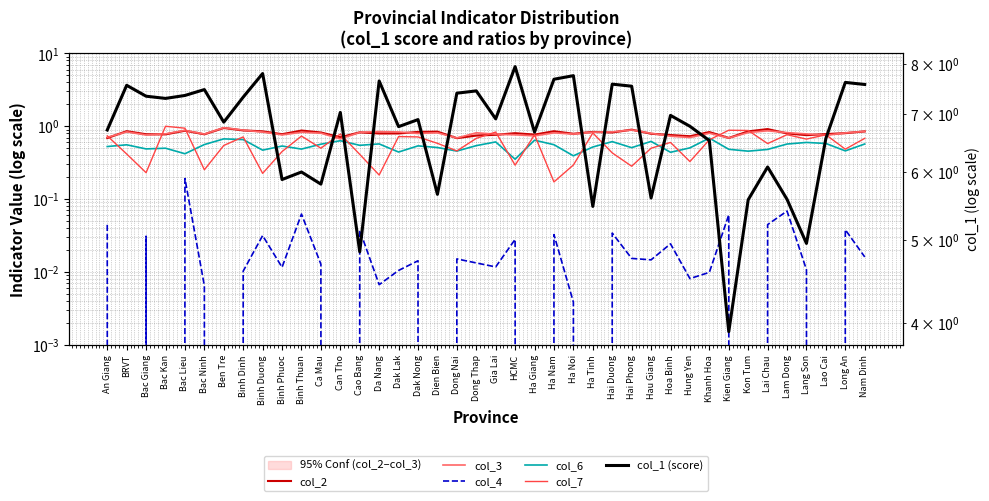

True or false: col_2 and col_4 intersect in this chart.

False